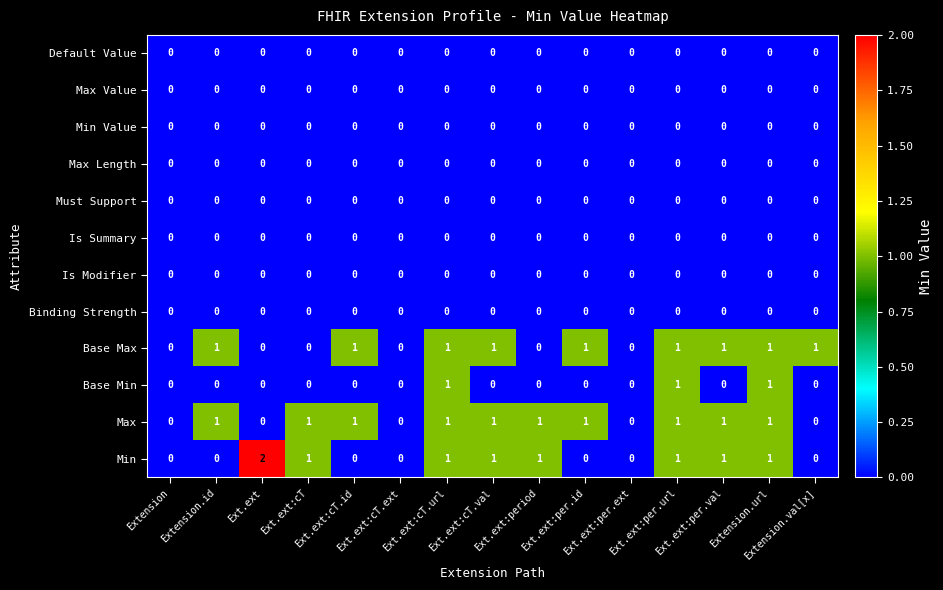

Which series has the largest total across all categories?

Max